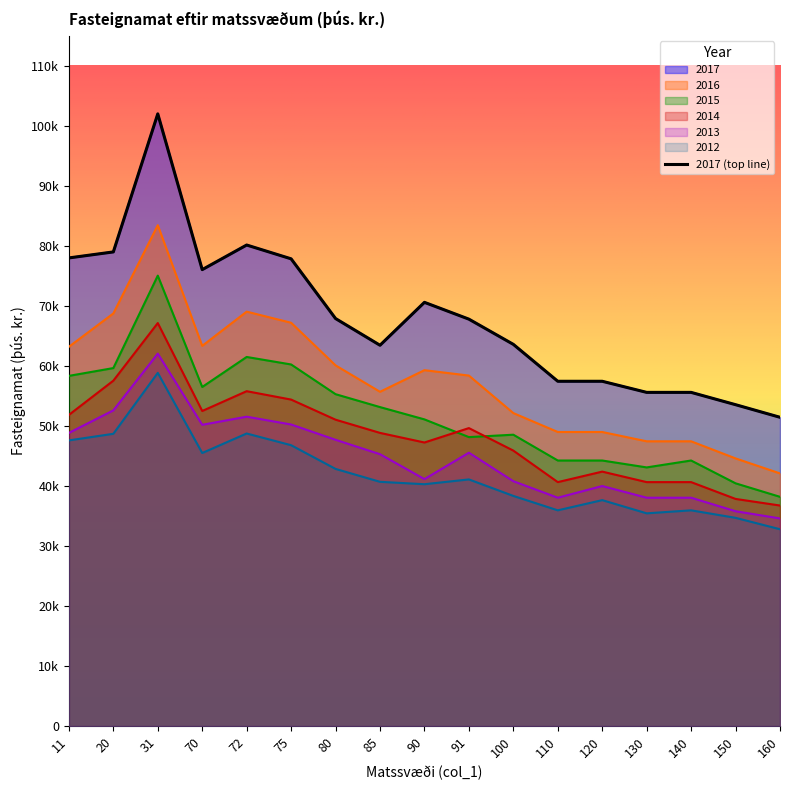

Rank the categories by 2013 value from lowest to highest.

160, 150, 110, 130, 140, 120, 100, 90, 85, 91, 80, 11, 70, 75, 72, 20, 31